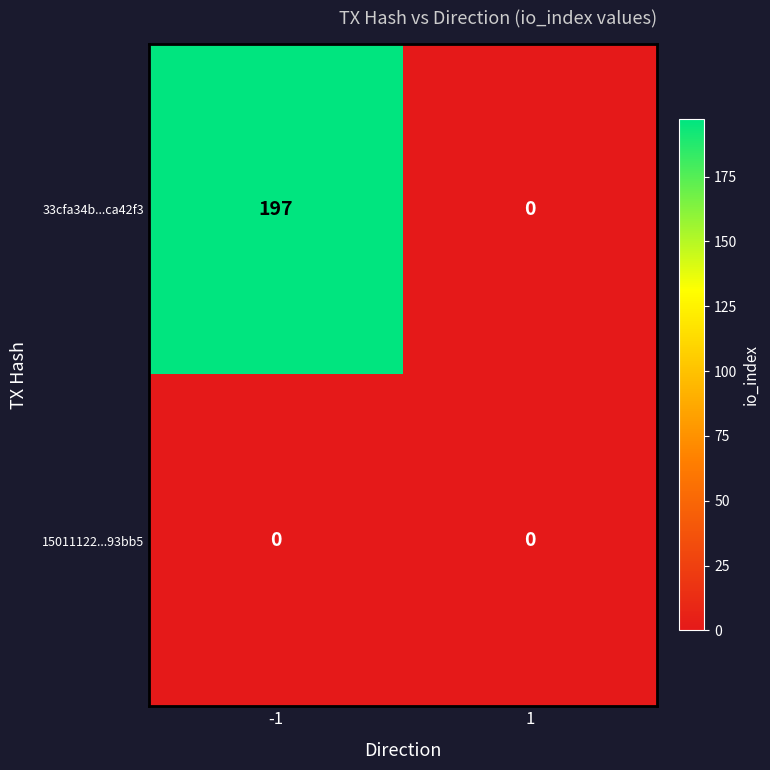

The value of 33cfa34b...ca42f3 at 1 is 118. True or false?

False